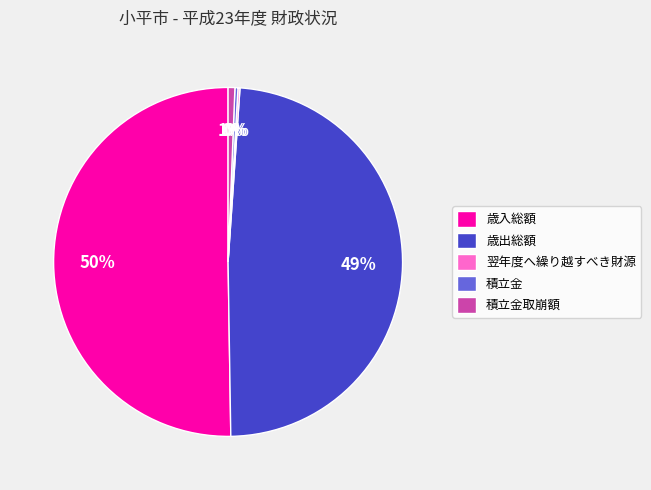

What is the majority slice?

歳入総額